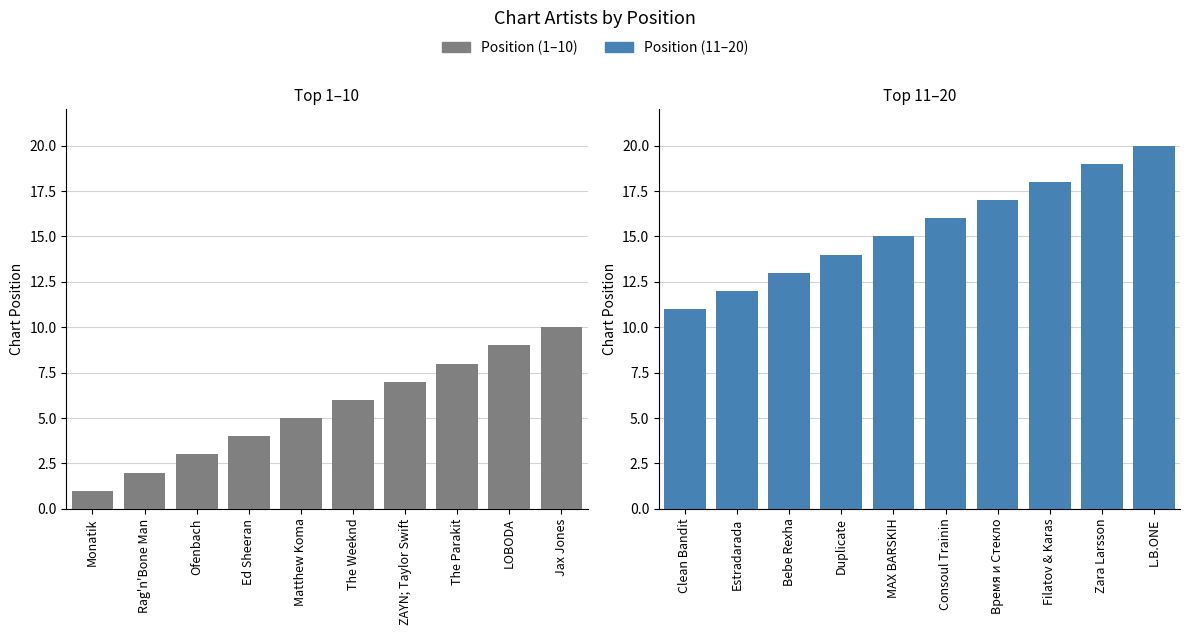

Count the Position (1-10) values in the range 3 to 8.

6